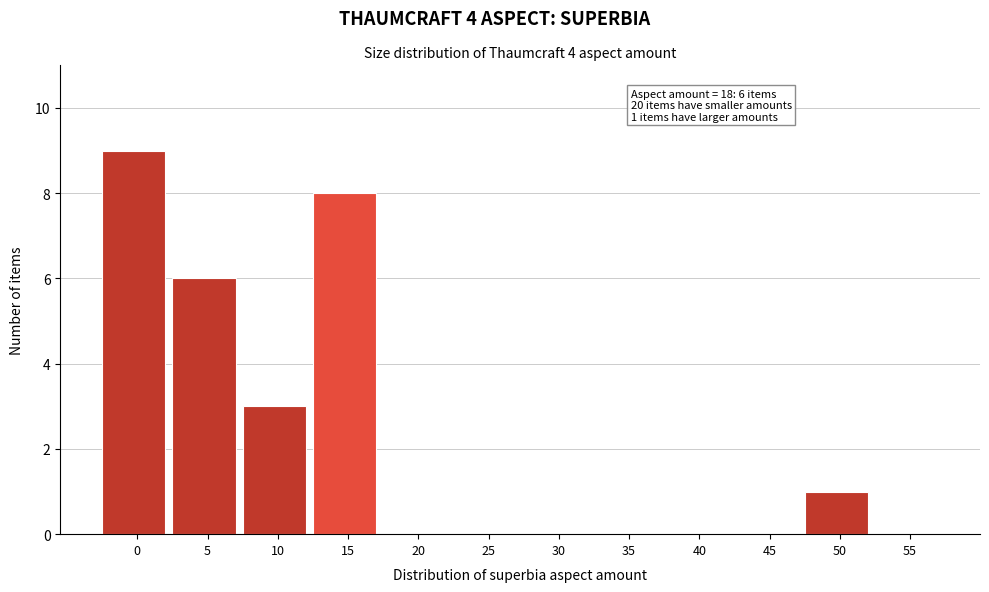

Reading right to left, list all the values displayed in this chart.

55=0	50=1	45=0	40=0	35=0	30=0	25=0	20=0	15=8	10=3	5=6	0=9